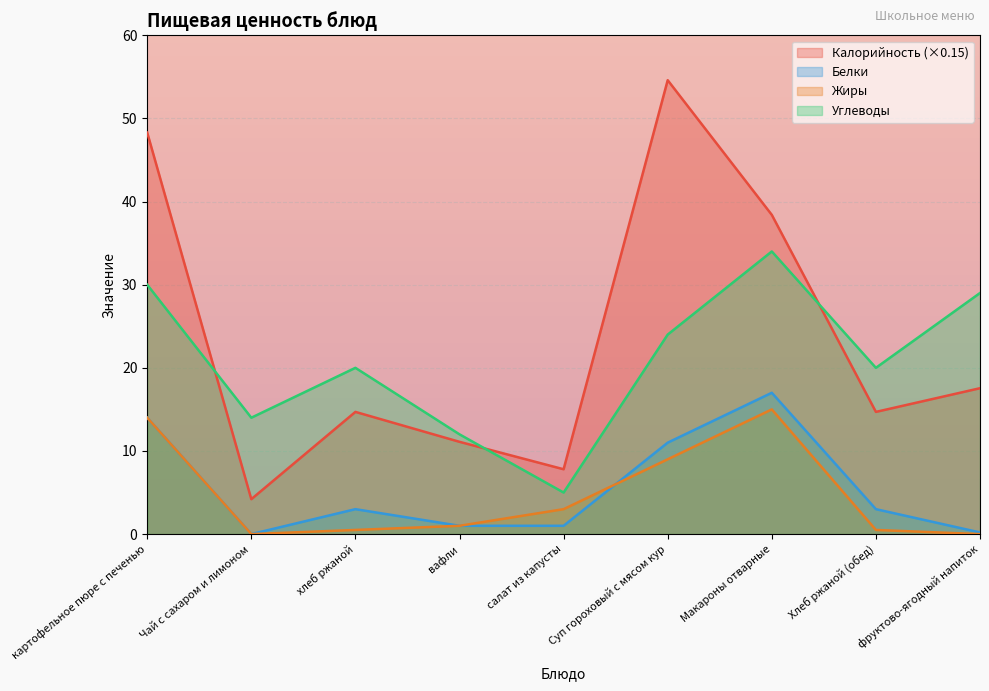

List the series in order of their peak value, highest first.

Калорийность (×0.15), Углеводы, Белки, Жиры